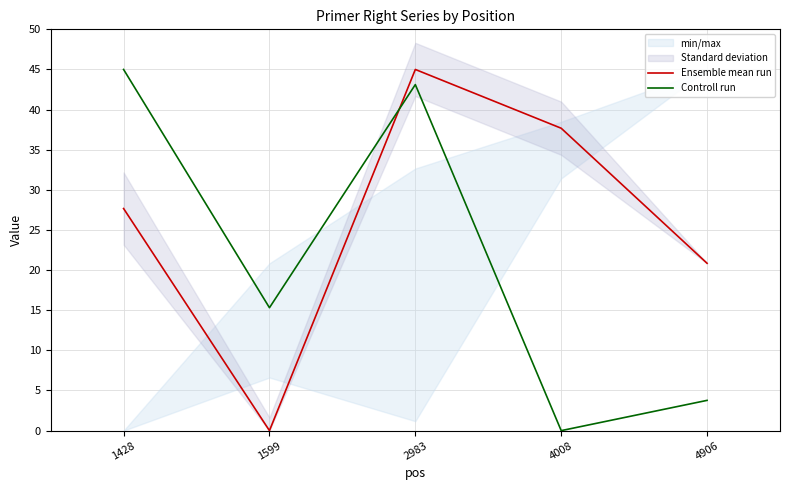

True or false: Ensemble mean run has more than 2 interior local peaks.

False